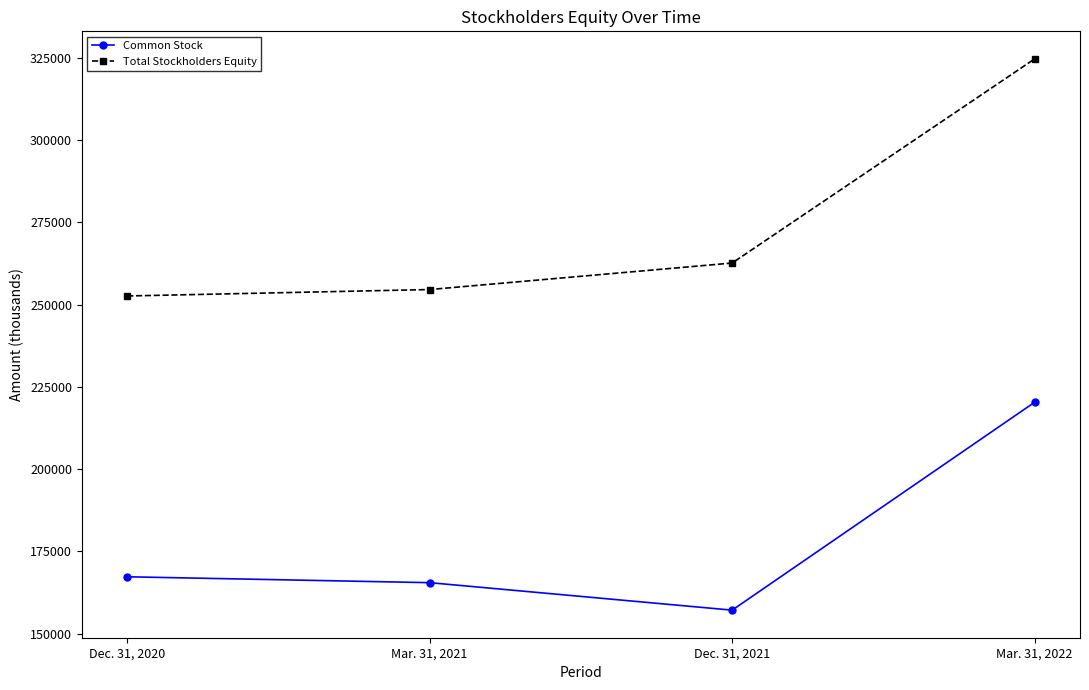

Which series has the largest range (max minus min)?

Total Stockholders Equity